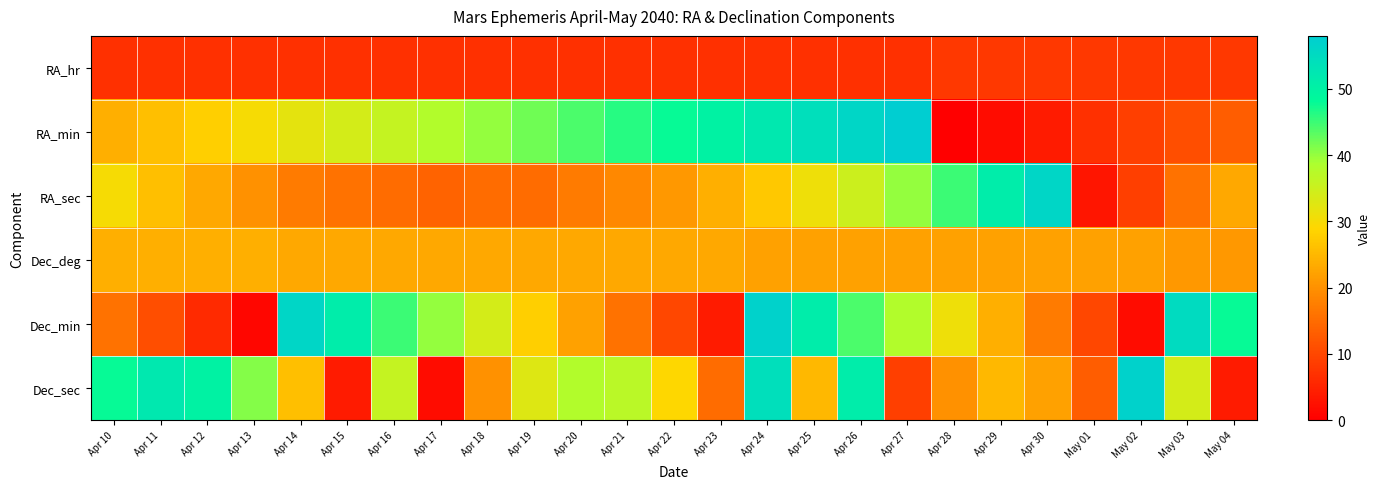

Reading left to right, list all the values displayed in this chart.

RA_hr: Apr 10=7	Apr 11=7	Apr 12=7	Apr 13=7	Apr 14=7	Apr 15=7	Apr 16=7	Apr 17=7	Apr 18=7	Apr 19=7	Apr 20=7	Apr 21=7	Apr 22=7	Apr 23=7	Apr 24=7	Apr 25=7	Apr 26=7	Apr 27=7	Apr 28=8	Apr 29=8	Apr 30=8	May 01=8	May 02=8	May 03=8	May 04=8
RA_min: Apr 10=24	Apr 11=26	Apr 12=28	Apr 13=30	Apr 14=32	Apr 15=34	Apr 16=36	Apr 17=38	Apr 18=40	Apr 19=42	Apr 20=44	Apr 21=46	Apr 22=48	Apr 23=50	Apr 24=52	Apr 25=54	Apr 26=56	Apr 27=58	Apr 28=0	Apr 29=2	Apr 30=4	May 01=7	May 02=9	May 03=11	May 04=13
RA_sec: Apr 10=30	Apr 11=26	Apr 12=23	Apr 13=20	Apr 14=17	Apr 15=16	Apr 16=15	Apr 17=14	Apr 18=15	Apr 19=15	Apr 20=17	Apr 21=19	Apr 22=21	Apr 23=24	Apr 24=27	Apr 25=31	Apr 26=35	Apr 27=40	Apr 28=45	Apr 29=51	Apr 30=56	May 01=3	May 02=9	May 03=16	May 04=23
Dec_deg: Apr 10=24	Apr 11=24	Apr 12=24	Apr 13=24	Apr 14=23	Apr 15=23	Apr 16=23	Apr 17=23	Apr 18=23	Apr 19=23	Apr 20=23	Apr 21=23	Apr 22=23	Apr 23=23	Apr 24=22	Apr 25=22	Apr 26=22	Apr 27=22	Apr 28=22	Apr 29=22	Apr 30=22	May 01=22	May 02=22	May 03=21	May 04=21
Dec_min: Apr 10=16	Apr 11=11	Apr 12=6	Apr 13=1	Apr 14=56	Apr 15=51	Apr 16=45	Apr 17=40	Apr 18=34	Apr 19=28	Apr 20=22	Apr 21=16	Apr 22=10	Apr 23=4	Apr 24=57	Apr 25=51	Apr 26=44	Apr 27=38	Apr 28=31	Apr 29=24	Apr 30=17	May 01=10	May 02=2	May 03=55	May 04=48
Dec_sec: Apr 10=48	Apr 11=52	Apr 12=50	Apr 13=41	Apr 14=26	Apr 15=4	Apr 16=36	Apr 17=2	Apr 18=20	Apr 19=33	Apr 20=38	Apr 21=37	Apr 22=29	Apr 23=15	Apr 24=54	Apr 25=25	Apr 26=51	Apr 27=9	Apr 28=20	Apr 29=25	Apr 30=22	May 01=13	May 02=57	May 03=34	May 04=4